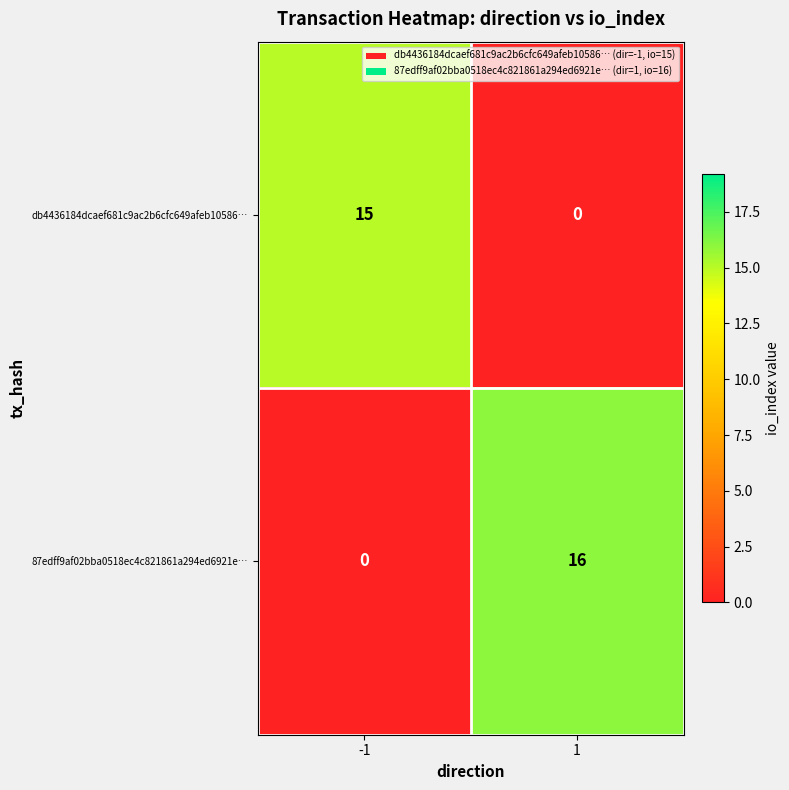

Reading left to right, extract all data points from this chart.

db4436184dcaef681c9ac2b6cfc649afeb10586…: 15	0
87edff9af02bba0518ec4c821861a294ed6921e…: 0	16